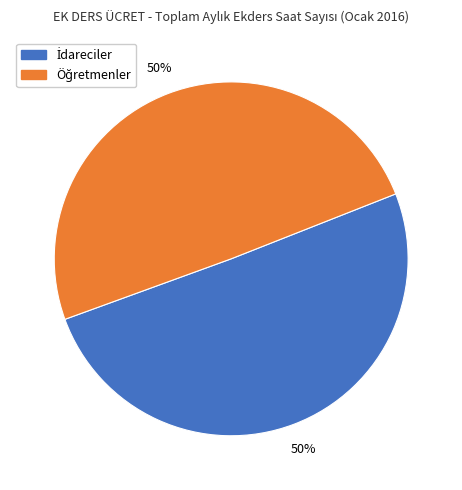

To the nearest percent, what is the average slice percentage?

50%